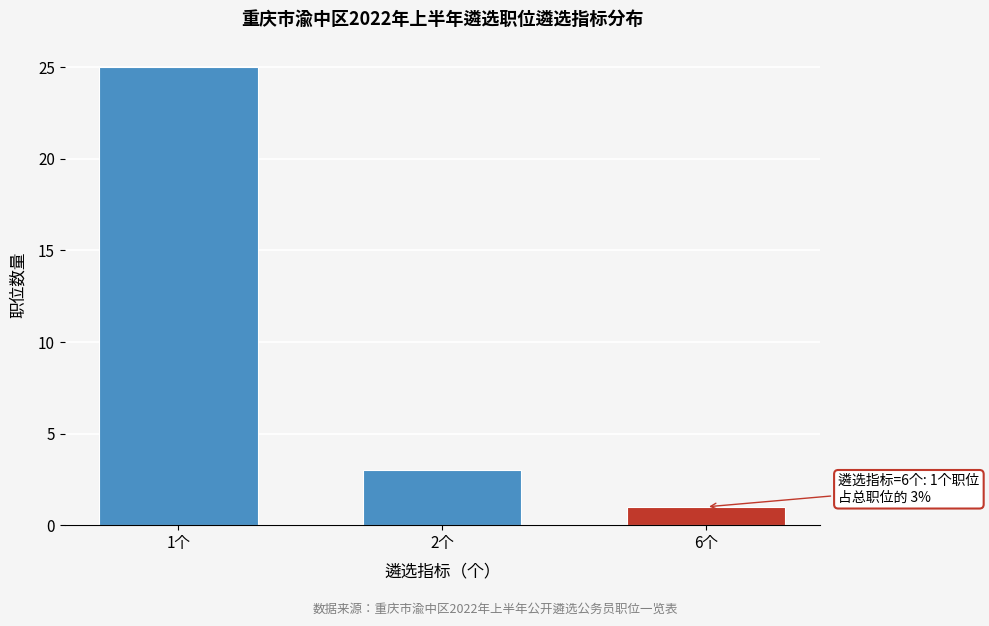

Reading left to right, transcribe all the data shown in this chart.

1个=25	2个=3	6个=1